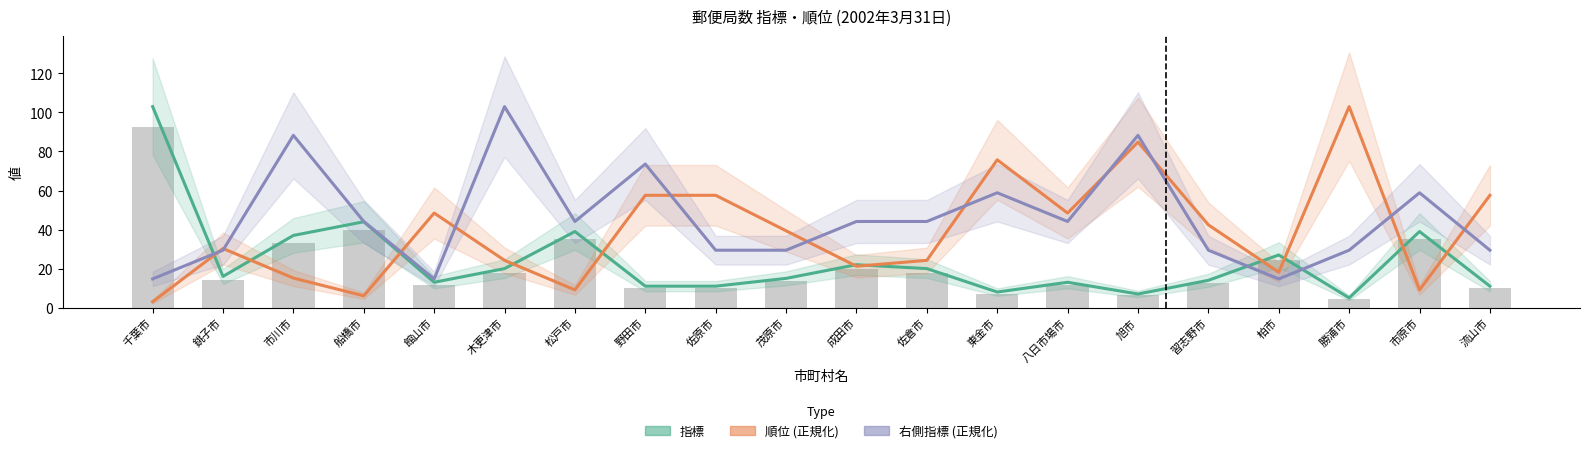

How many data points in 順位 (正規化) are less than 39?

10